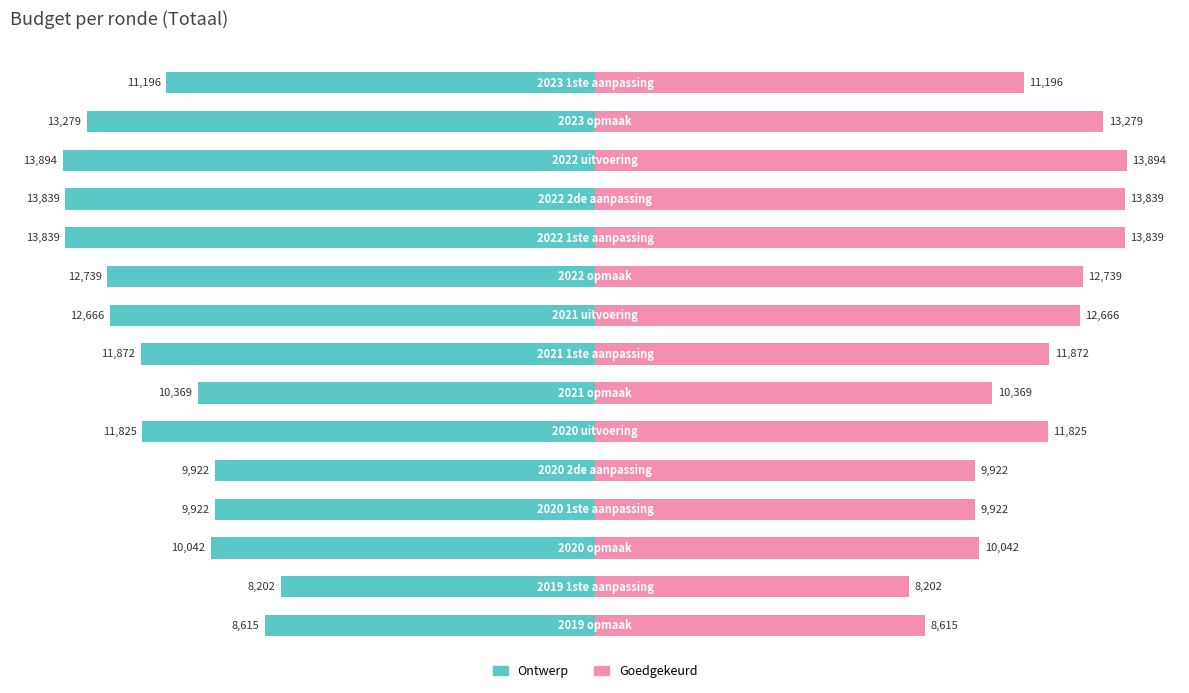

Reading left to right, list all the values displayed in this chart.

Ontwerp: 0=-8615	1=-8202	2=-10042	3=-9922	4=-9922	5=-11825	6=-10369	7=-11872	8=-12666	9=-12739	10=-13839	11=-13839	12=-13894	13=-13279	14=-11196
Goedgekeurd: 0=8615	1=8202	2=10042	3=9922	4=9922	5=11825	6=10369	7=11872	8=12666	9=12739	10=13839	11=13839	12=13894	13=13279	14=11196